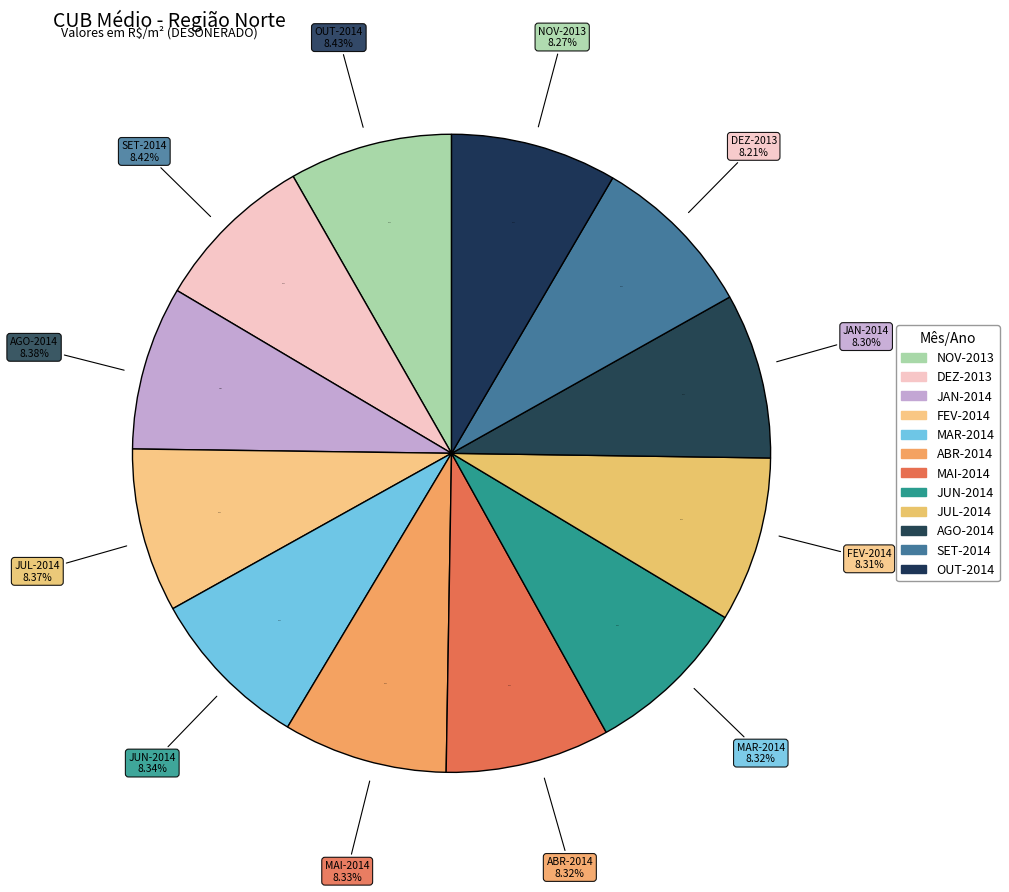

Rank the categories by value from highest to lowest.

OUT-2014, SET-2014, AGO-2014, JUL-2014, JUN-2014, MAI-2014, ABR-2014, MAR-2014, FEV-2014, JAN-2014, NOV-2013, DEZ-2013